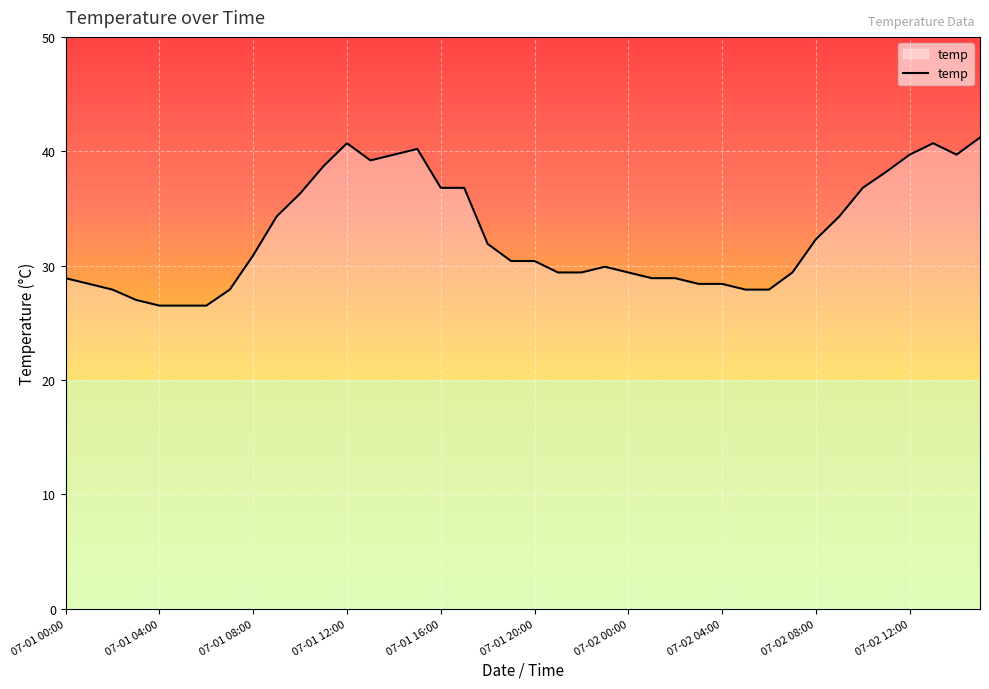

What is the maximum value shown in the chart?

41.2